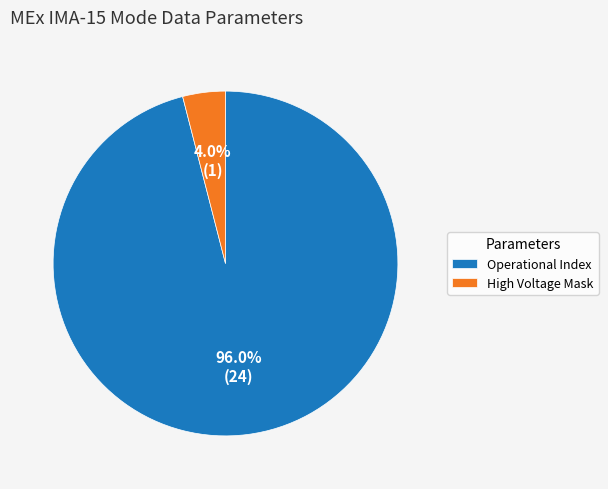

Rank the categories by value from lowest to highest.

High Voltage Mask, Operational Index